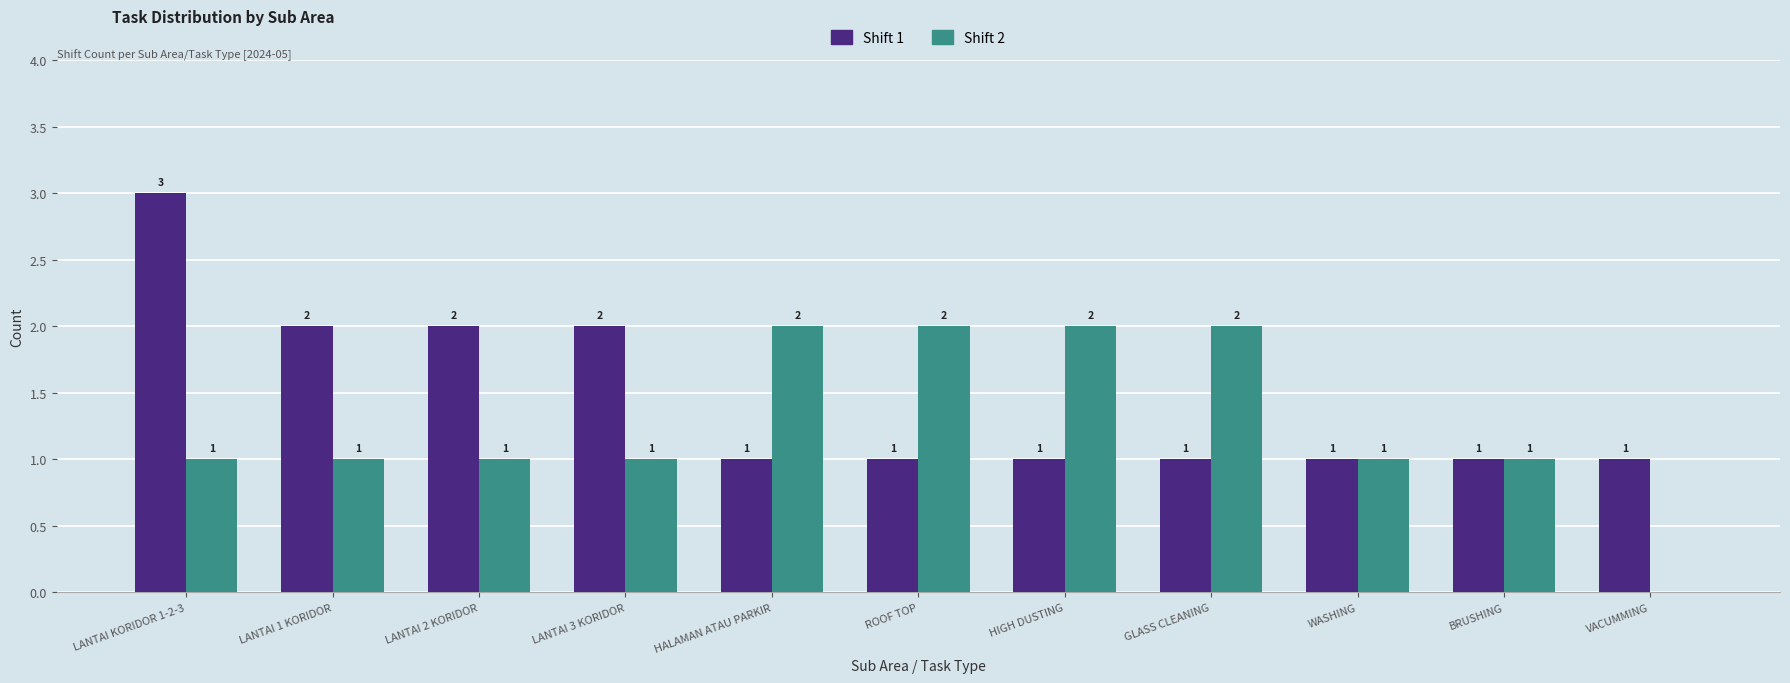

Reading right to left, list all the values displayed in this chart.

Shift 1: VACUMMING=1	BRUSHING=1	WASHING=1	GLASS CLEANING=1	HIGH DUSTING=1	ROOF TOP=1	HALAMAN ATAU PARKIR=1	LANTAI 3 KORIDOR=2	LANTAI 2 KORIDOR=2	LANTAI 1 KORIDOR=2	LANTAI KORIDOR 1-2-3=3
Shift 2: VACUMMING=0	BRUSHING=1	WASHING=1	GLASS CLEANING=2	HIGH DUSTING=2	ROOF TOP=2	HALAMAN ATAU PARKIR=2	LANTAI 3 KORIDOR=1	LANTAI 2 KORIDOR=1	LANTAI 1 KORIDOR=1	LANTAI KORIDOR 1-2-3=1